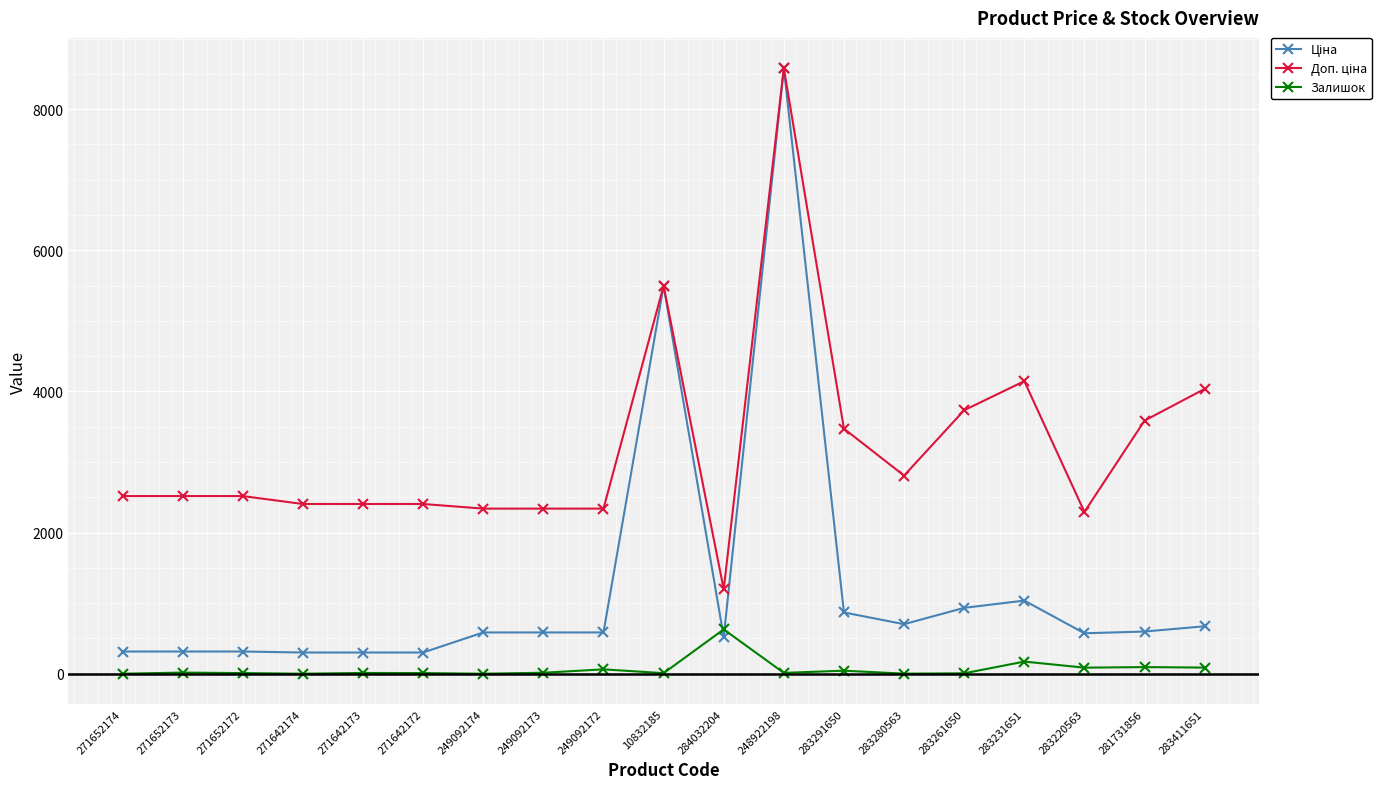

What is the label of the 6th point from the right?

283280563